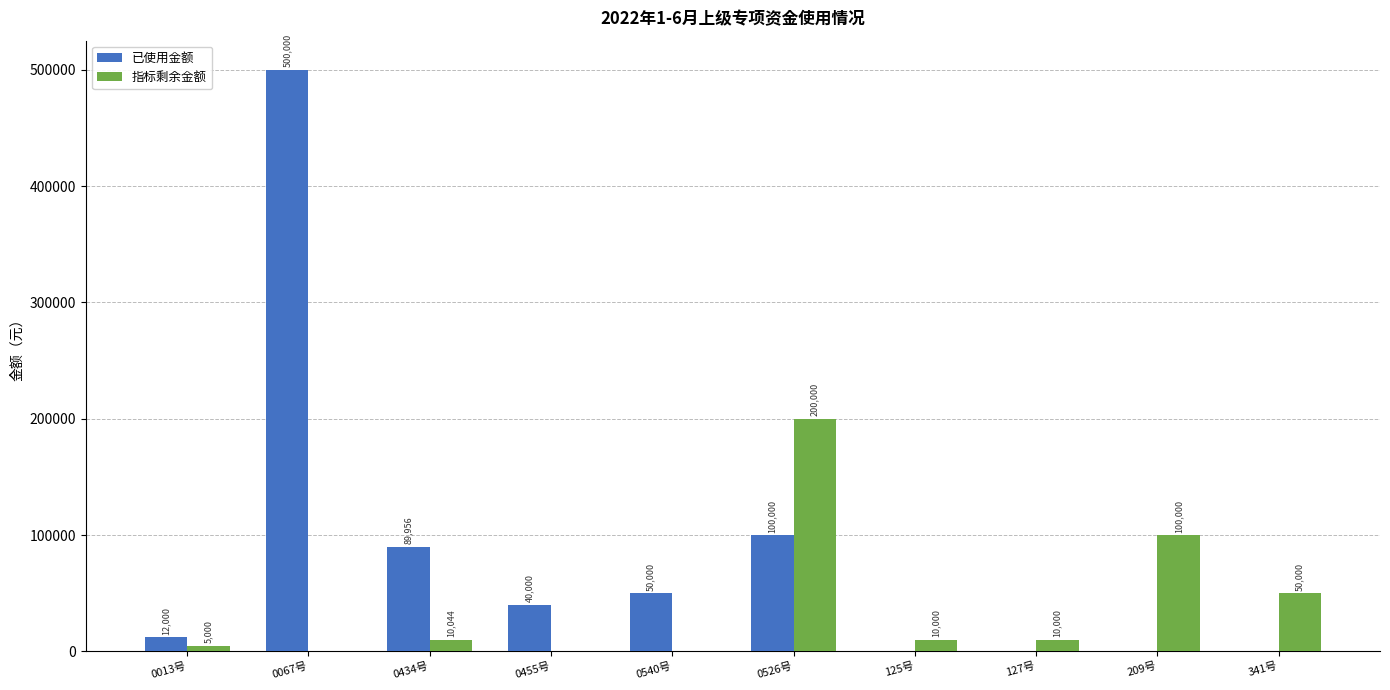

Are the bars horizontal?

No